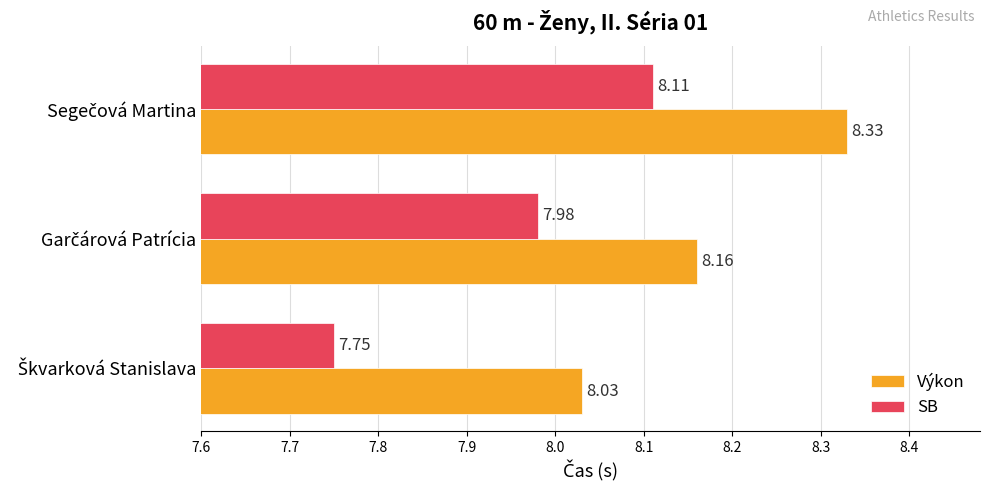

At how many categories does at least one series exceed 7?

3